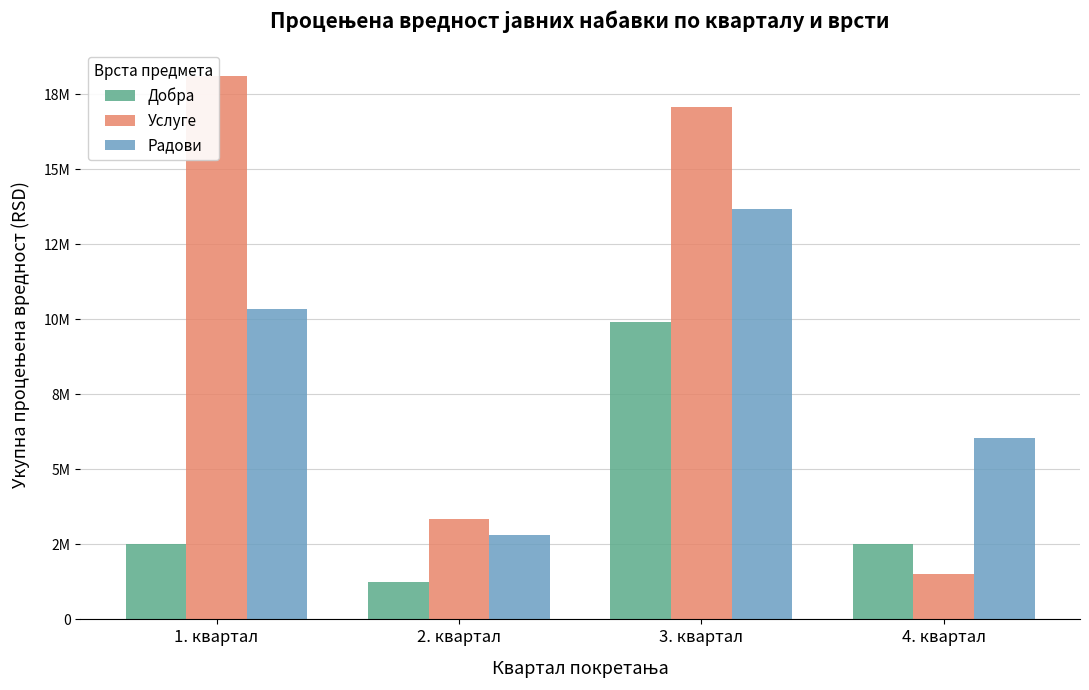

Which series changed the most between 1. квартал and 4. квартал?

Услуге